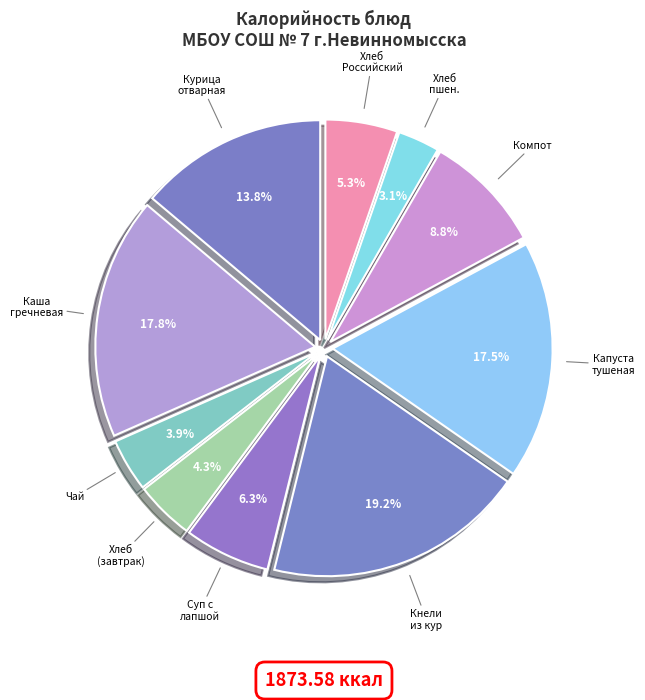

What is the largest slice in the pie chart?

Кнели из кур с рисом и соусом